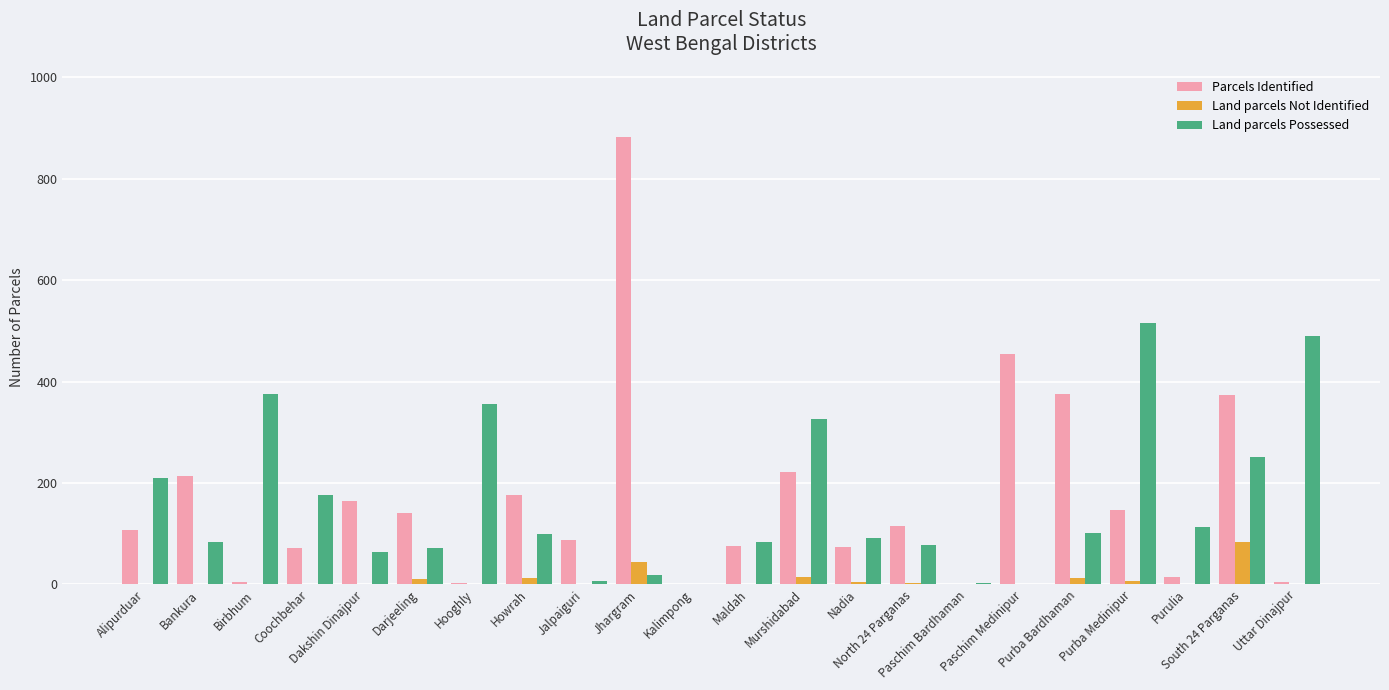

What is the sum of all Land parcels Not Identified values?

192